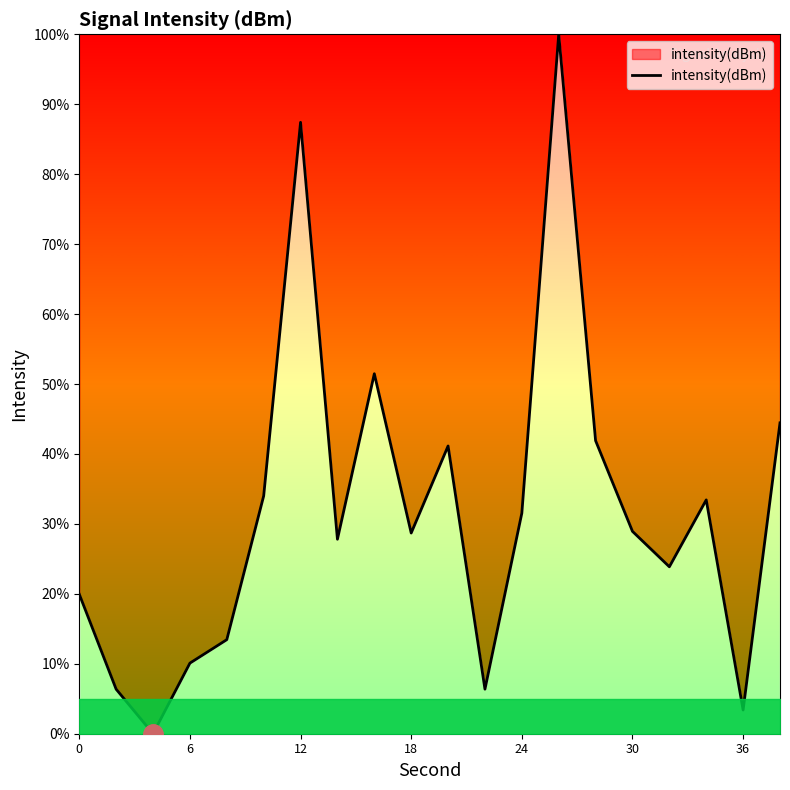

What is the greatest value displayed?

100.0